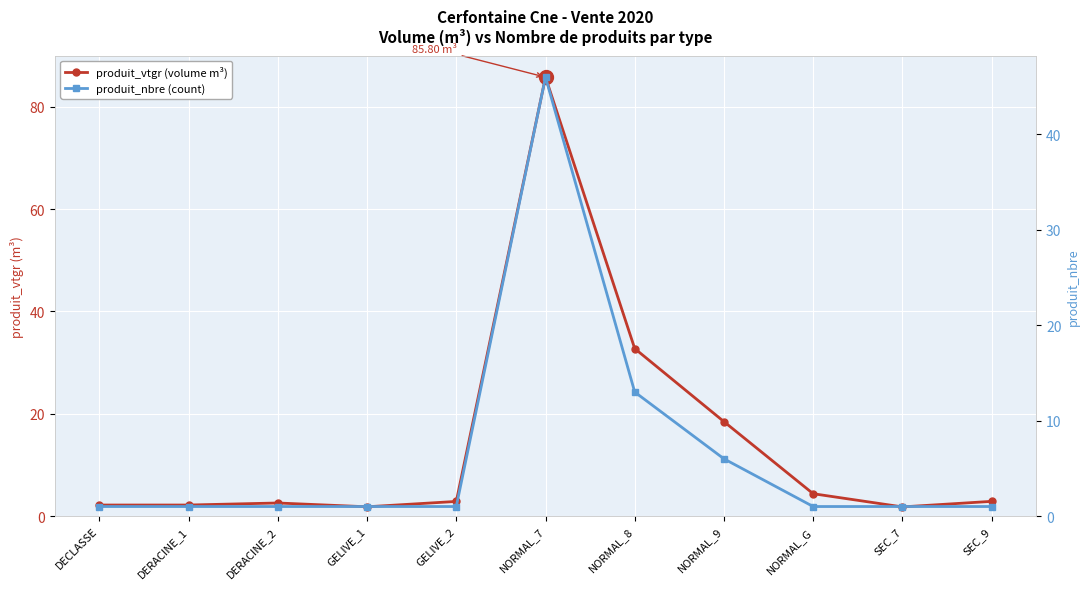

At which category is the sum across all series the highest?

NORMAL_7